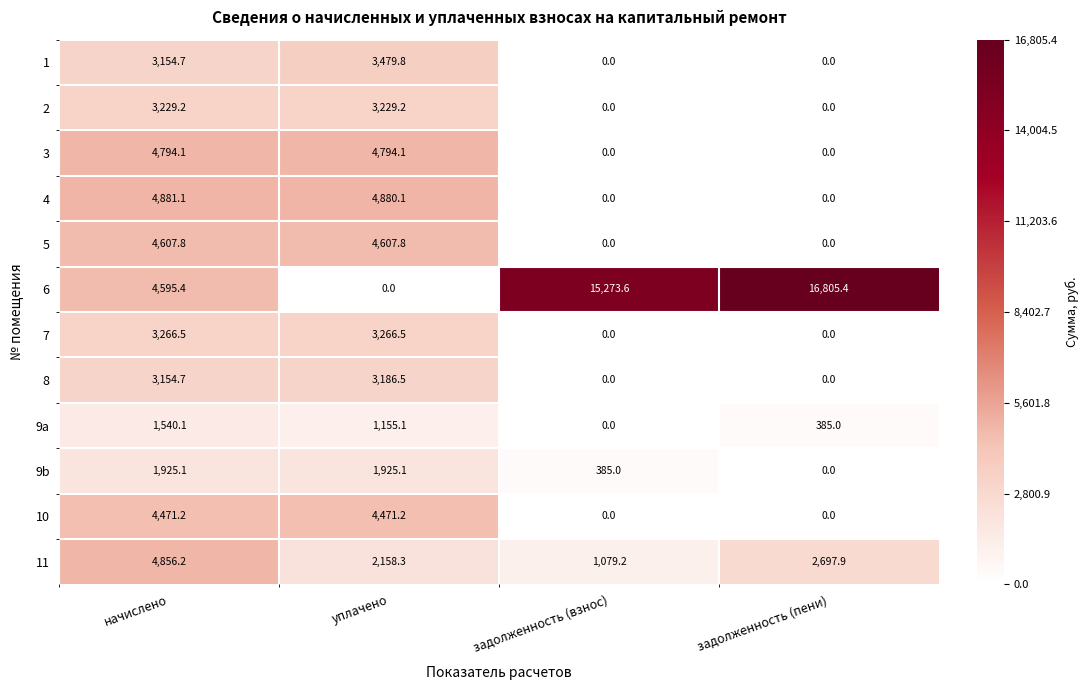

What is the greatest value displayed?

16805.4